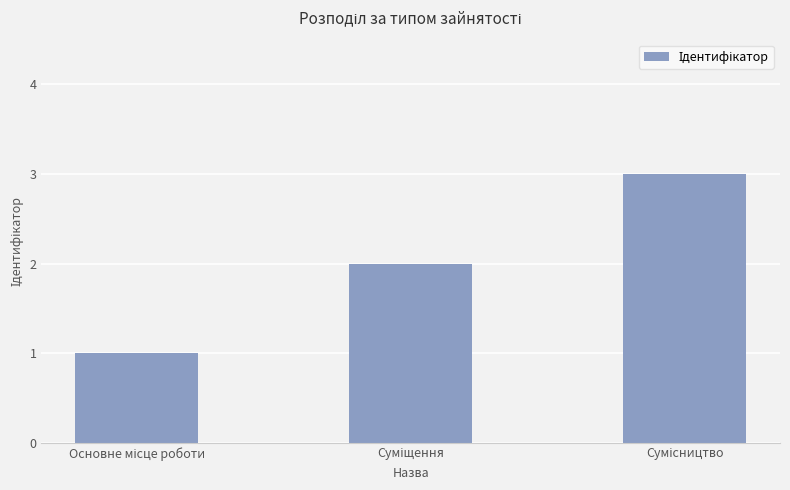

What is the greatest value displayed?

3